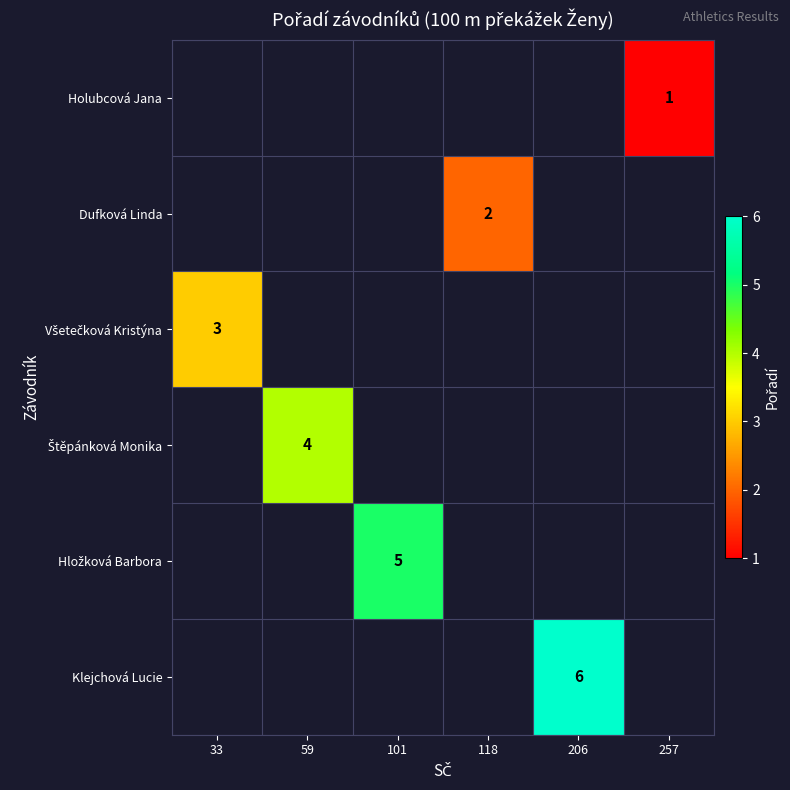

Which has a higher value, 33 or 59?

59